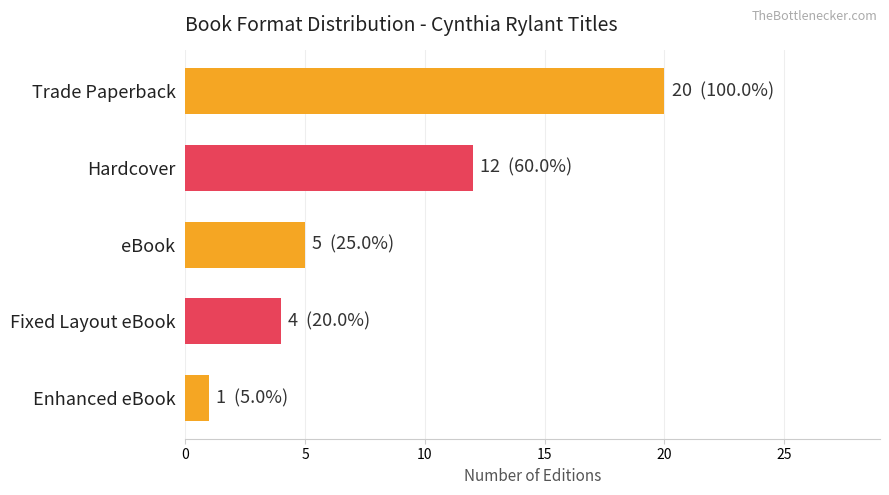

Are the bars horizontal?

Yes